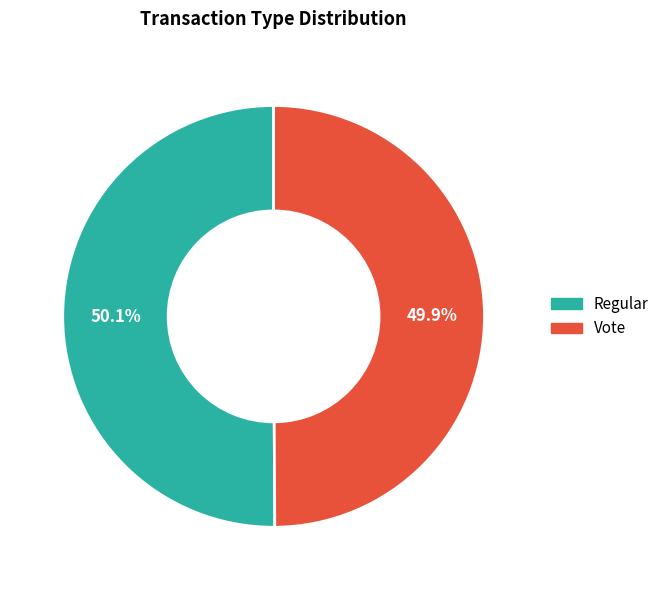

Does any single category account for the majority?

Yes